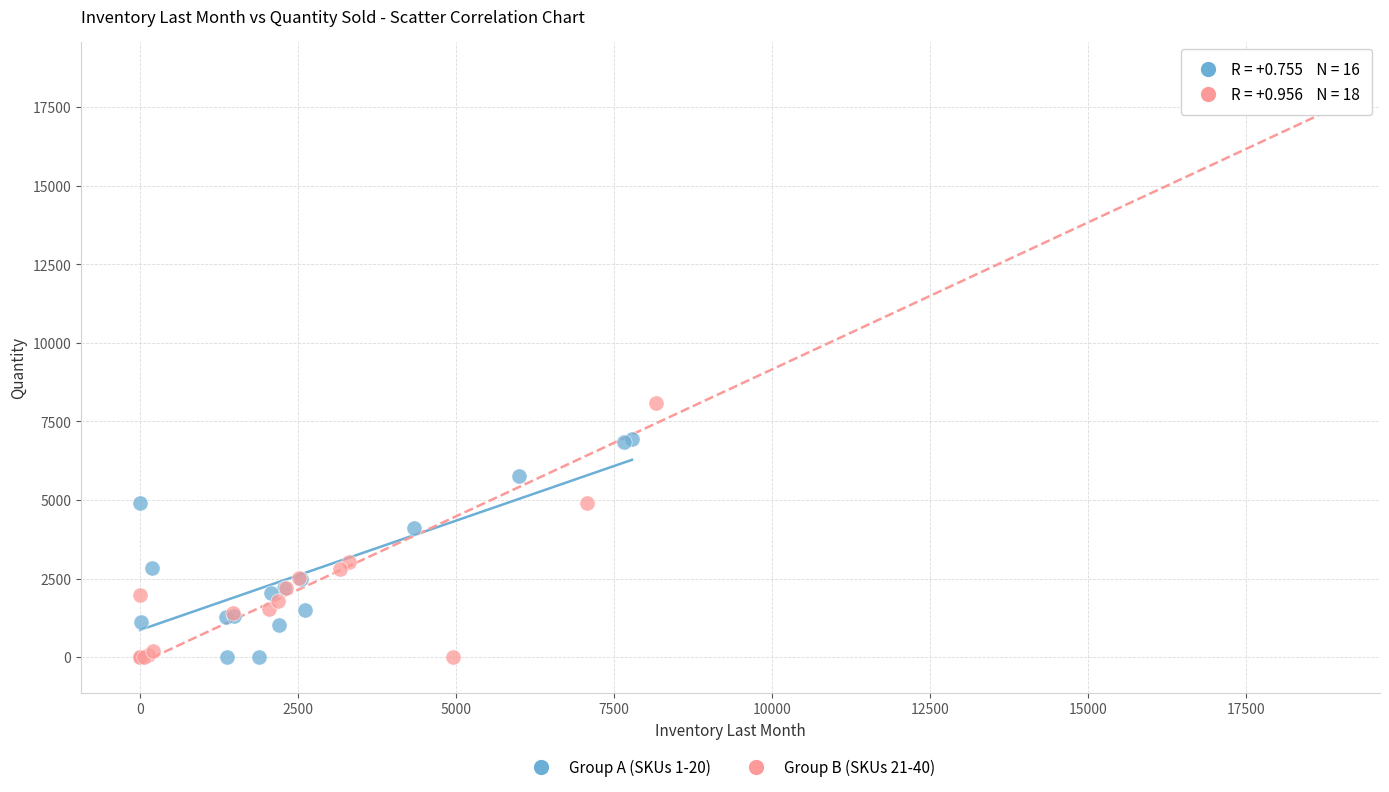

What are all the series names shown in the legend?

Group A (SKUs 1-20), Group B (SKUs 21-40)